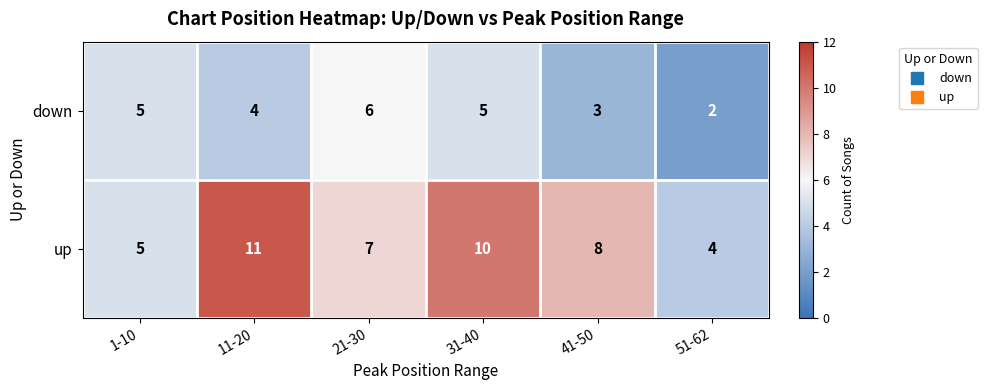

Reading left to right, what are all the values shown in this chart?

down: 1-10=5	11-20=4	21-30=6	31-40=5	41-50=3	51-62=2
up: 1-10=5	11-20=11	21-30=7	31-40=10	41-50=8	51-62=4